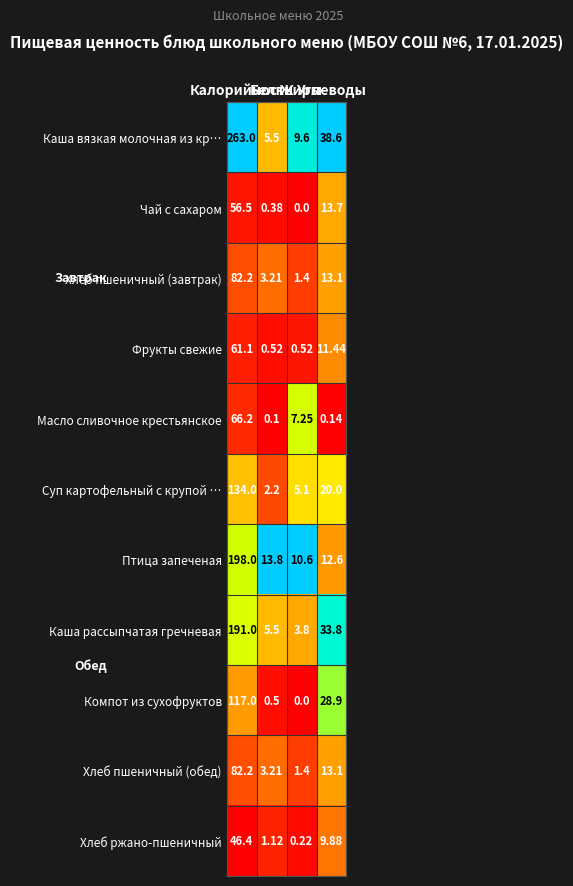

Which series has the largest total across all categories?

Каша вязкая молочная из кр…